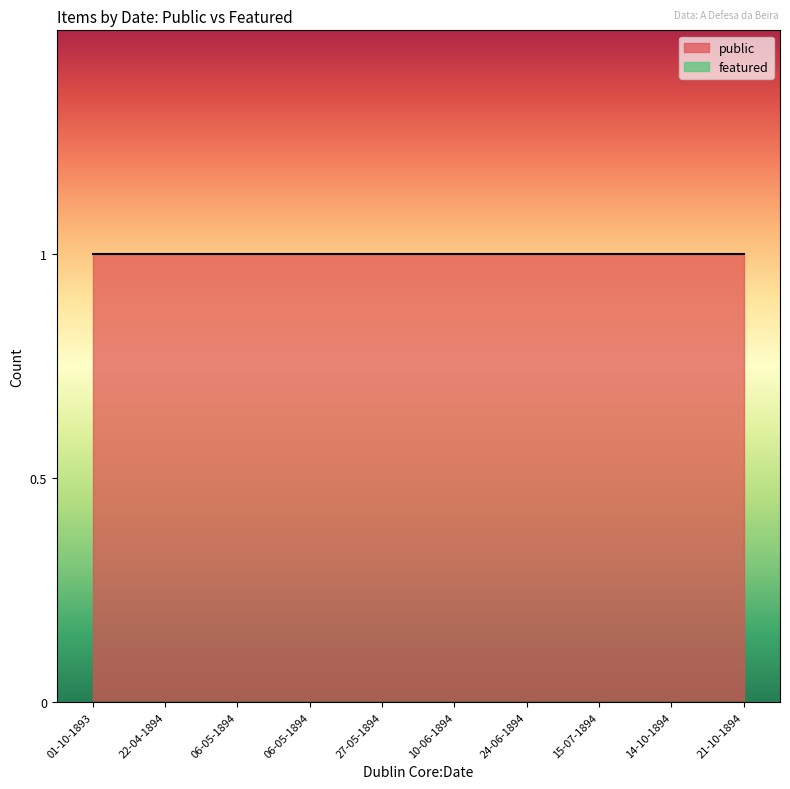

Reading left to right, list all the values displayed in this chart.

public: 1	1	1	1	1	1	1	1	1	1
featured: 0	0	0	0	0	0	0	0	0	0